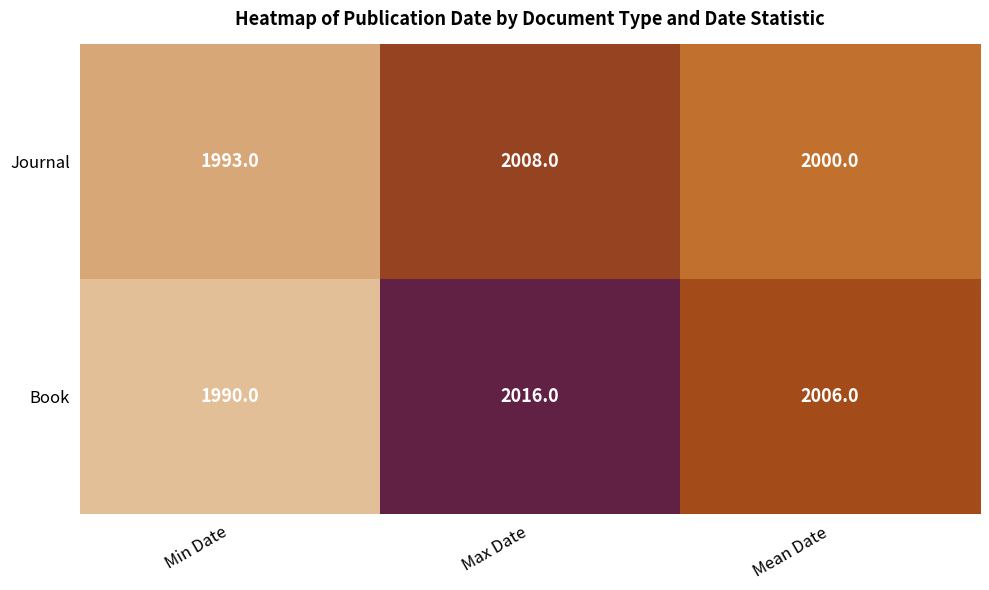

Count the Book values in the range 1990 to 2016.

3